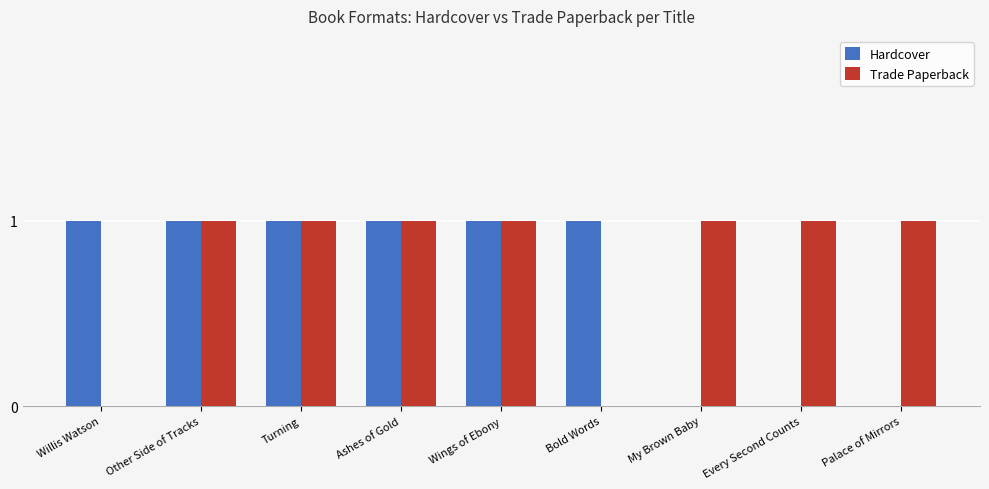

Count the number of data series in this chart.

2